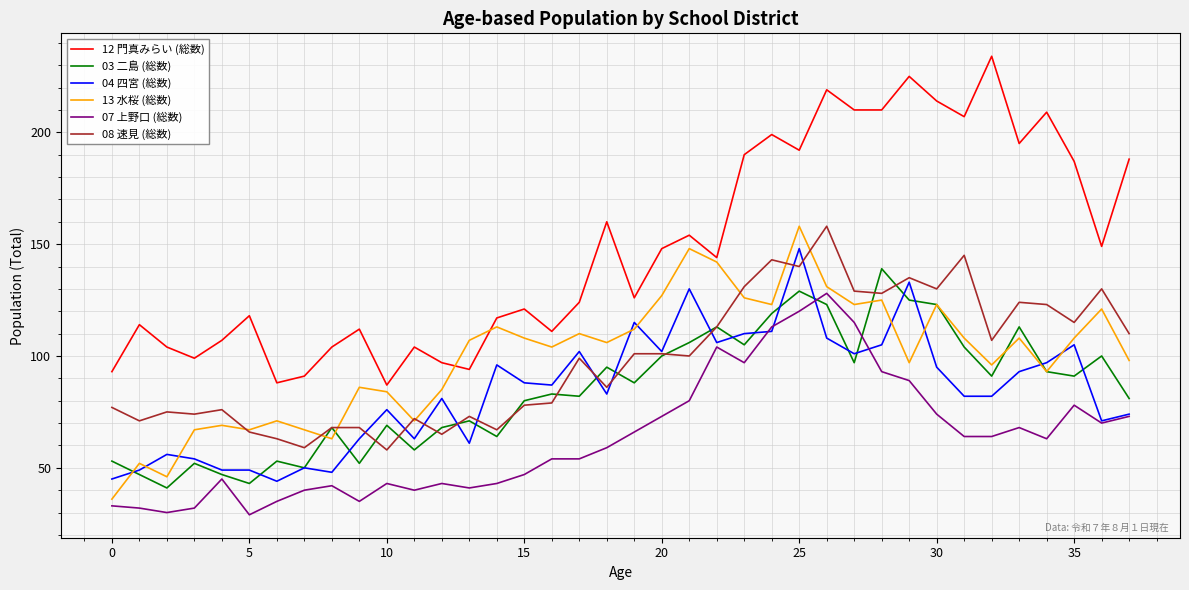

Which series has the largest total across all categories?

12 門真みらい (総数)